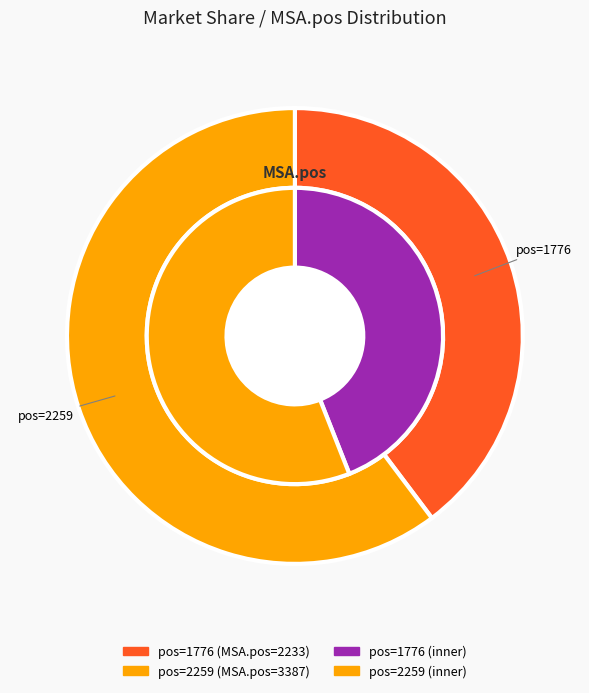

What is the total percentage of 2259 and 1776?

100.0%